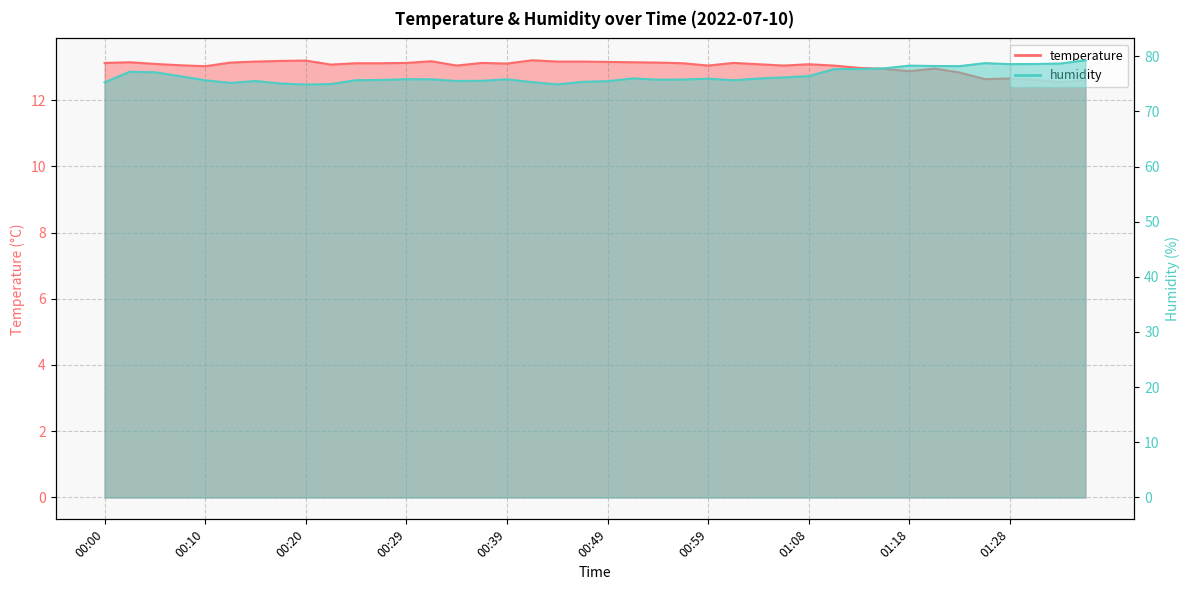

The value of temperature at 01:25 is 12.6. True or false?

True